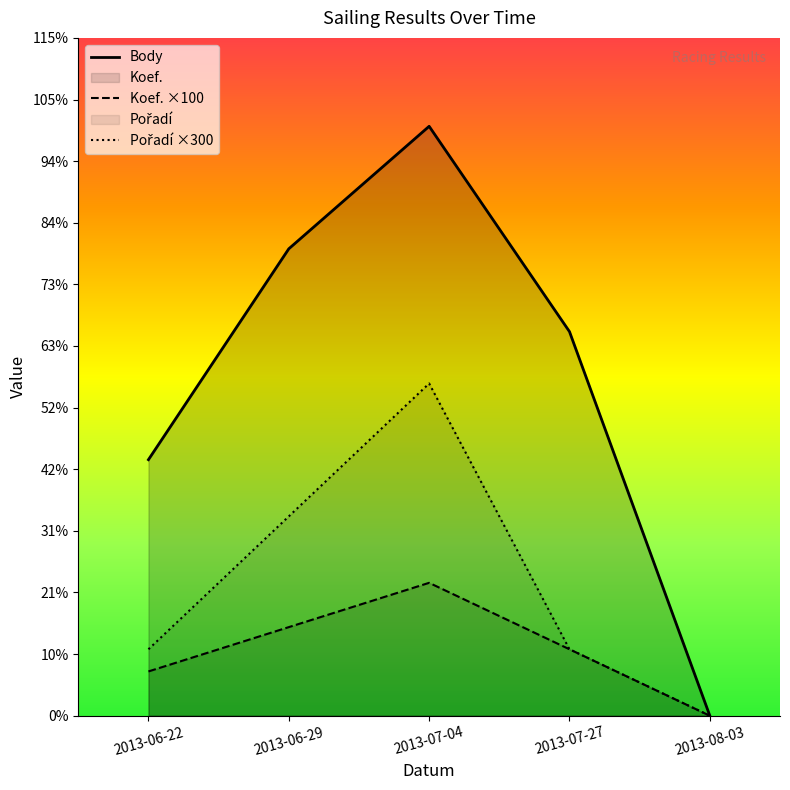

Does the chart display data point markers on the line(s)?

No